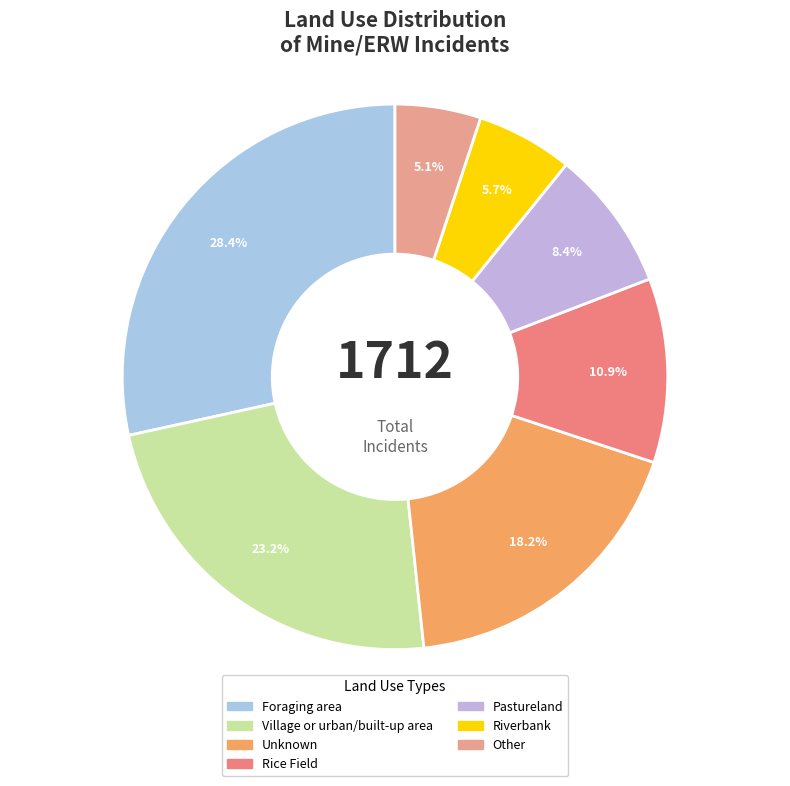

Does any single category account for the majority?

No